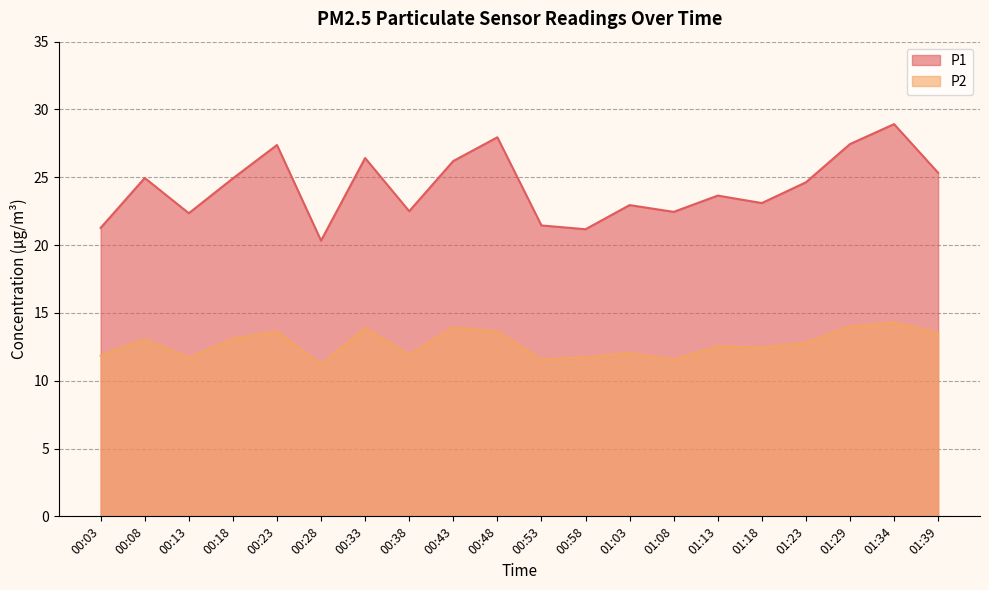

What value does the P2 series have at 01:23?

12.8